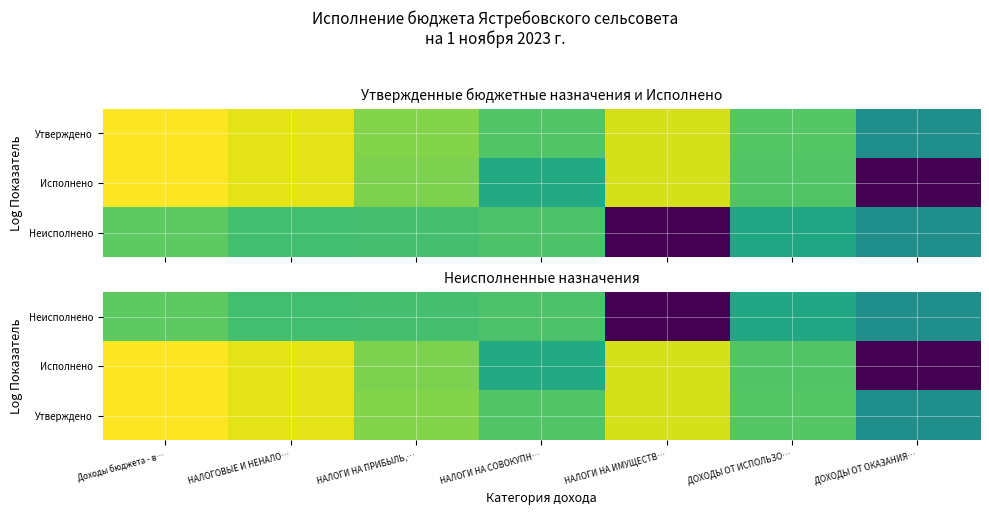

Between НАЛОГОВЫЕ И НЕНАЛО… and НАЛОГИ НА ПРИБЫЛЬ,…, which is larger?

НАЛОГИ НА ПРИБЫЛЬ,…